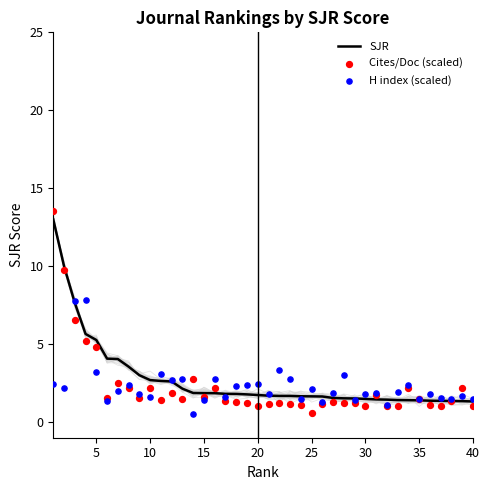

At how many categories does at least one series exceed 9?

2